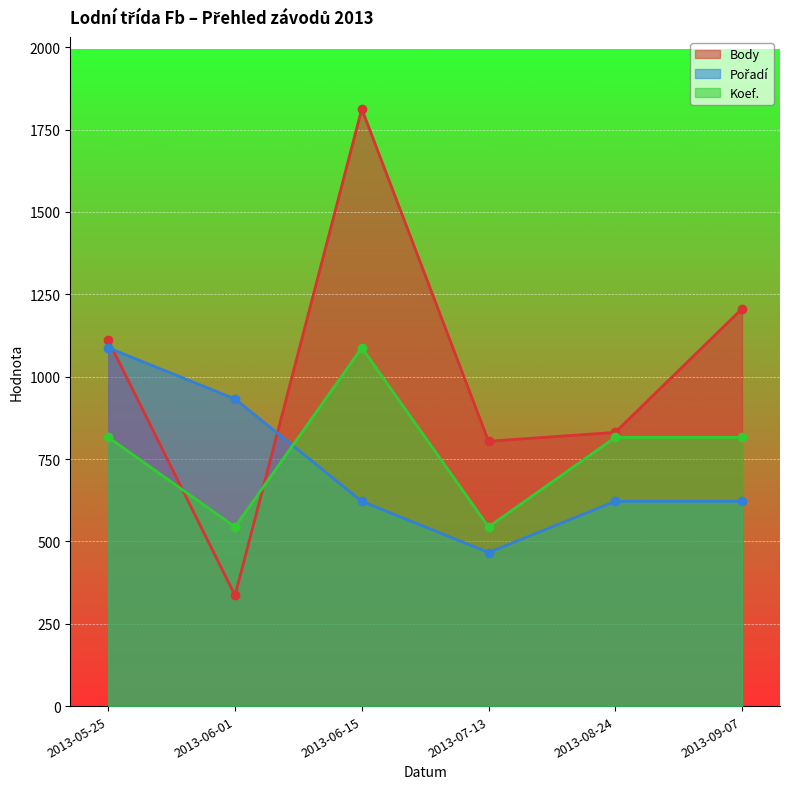

How many intersections are there between Koef. and Pořadí?

1